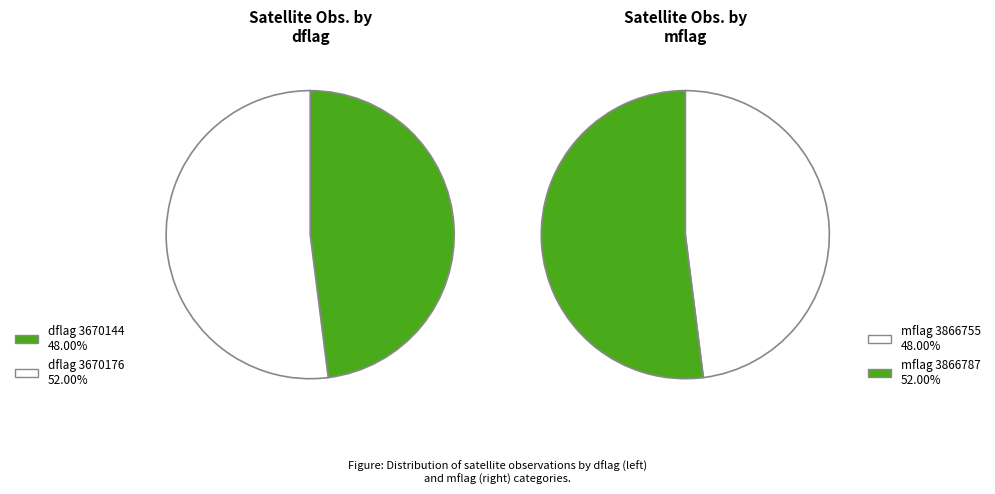

Rank the categories by values_left value from highest to lowest.

1, 0